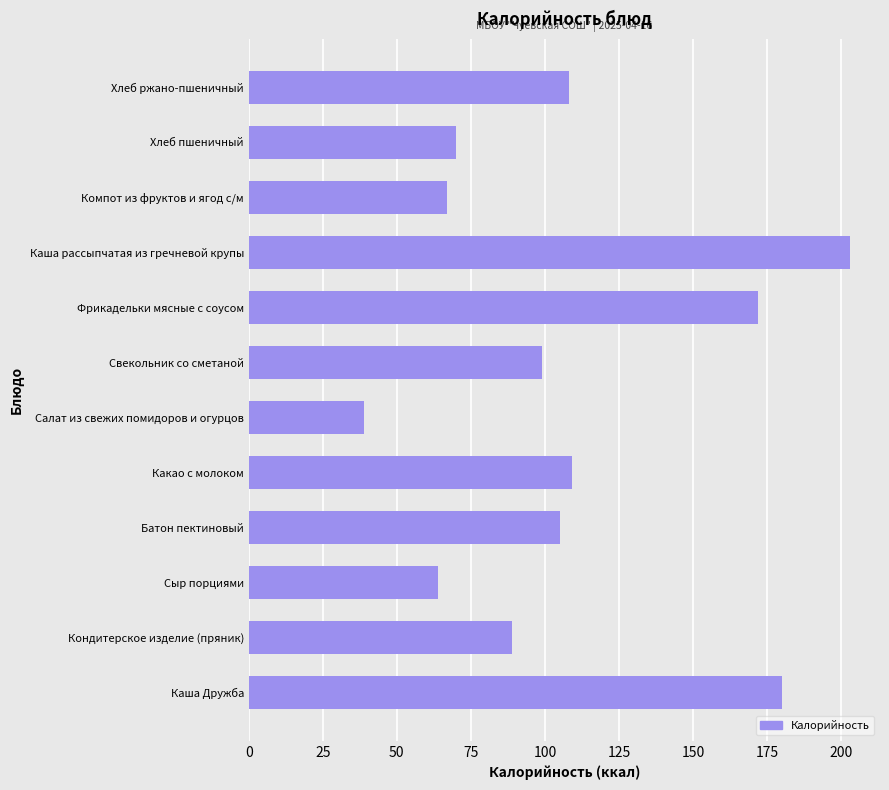

What is the maximum value shown in the chart?

203